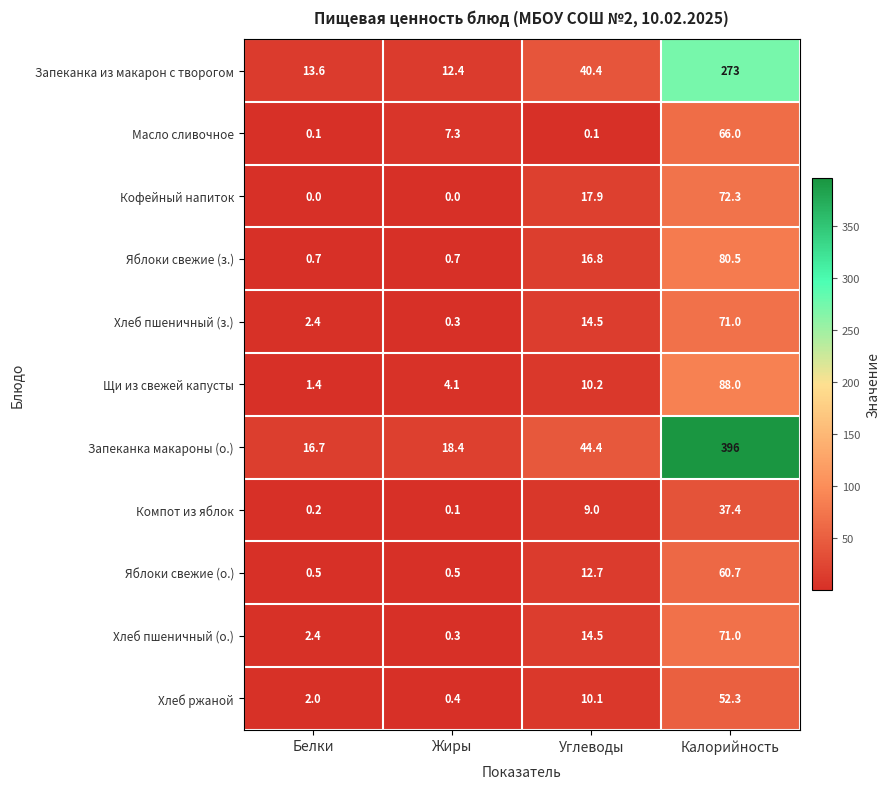

Count the number of data series in this chart.

11